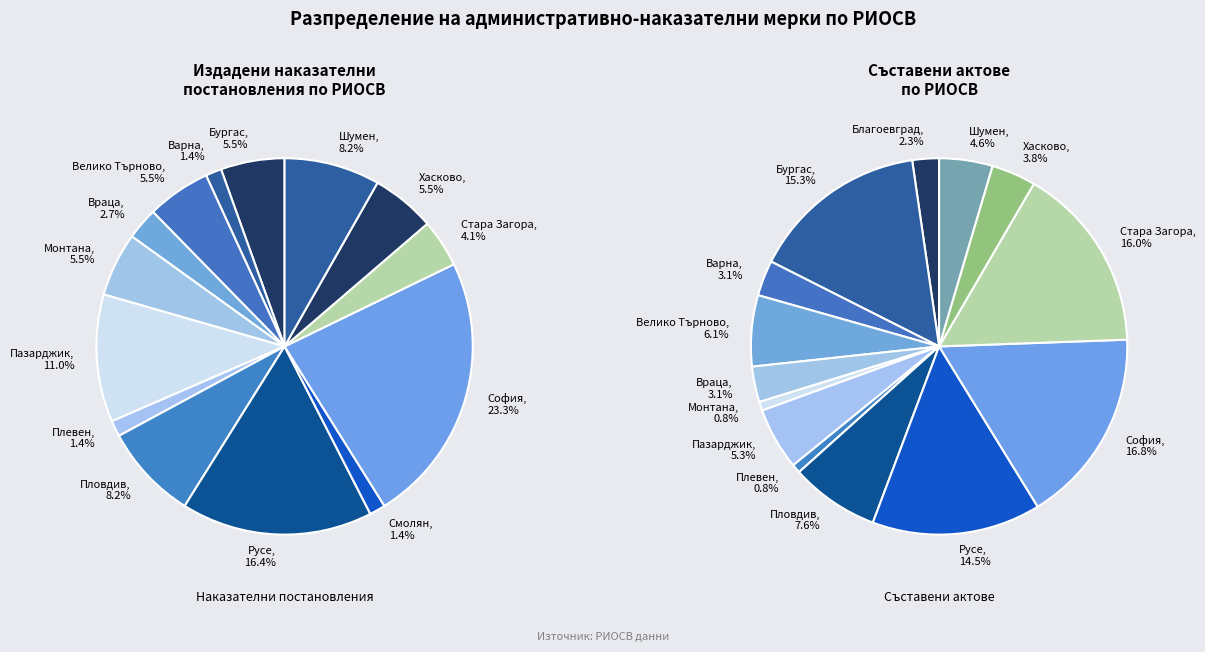

Is there any slice that represents more than half of the pie?

No